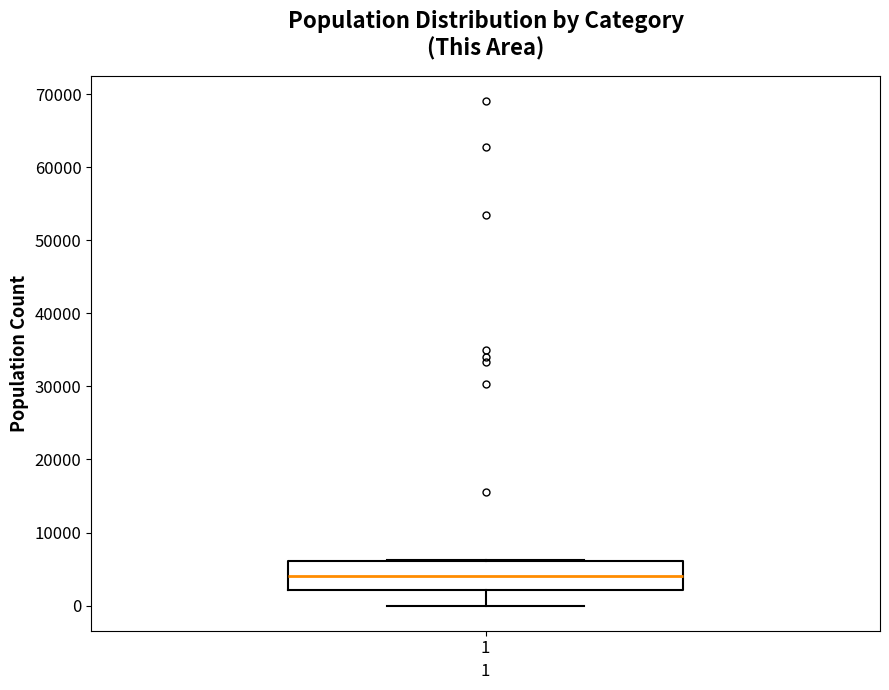

Where does the median line of the box at x = 1 sit on the y-axis? The values are not printed on the chart, so give them approximately, as read against the axis.

4000